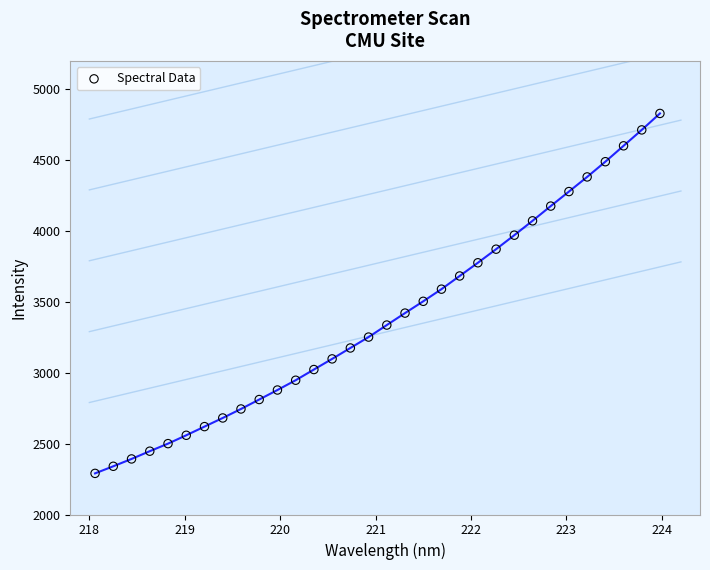

What is the range of X values (max minus min)?

5.9